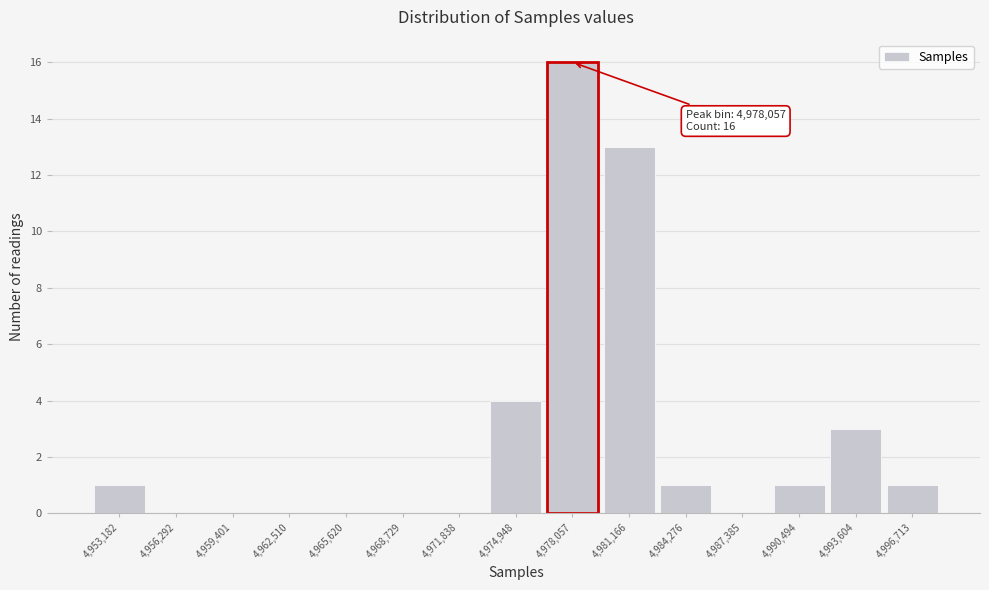

Over which range of the x-axis is the bar tallest?

4976500 to 4979500